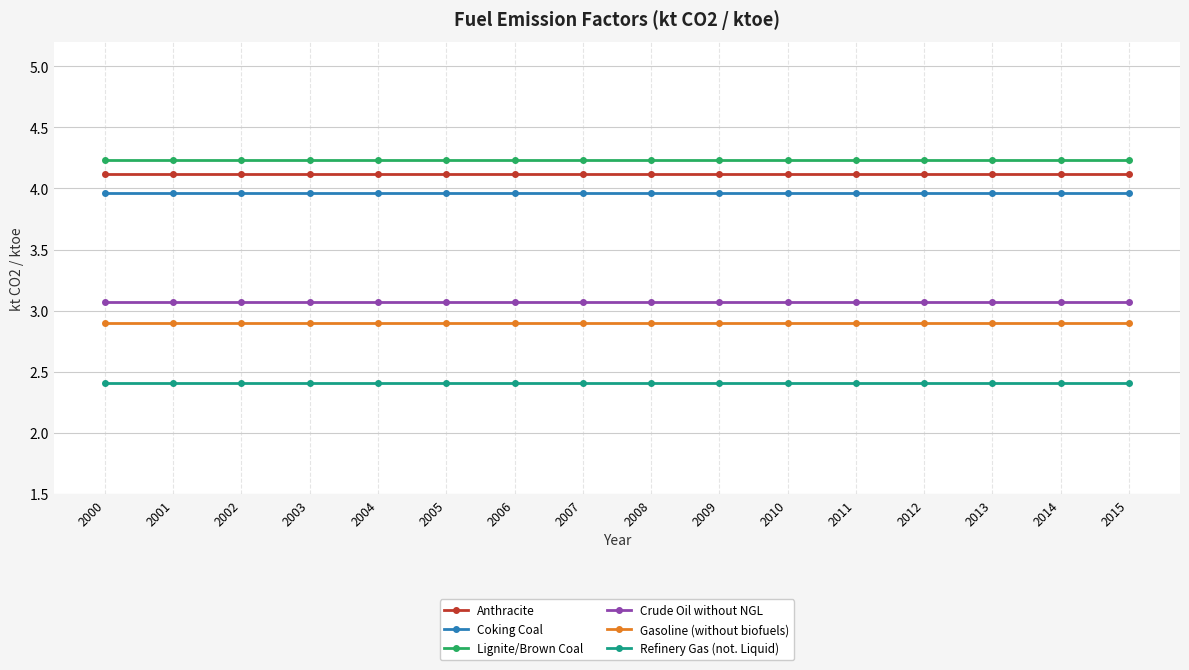

How many lines are shown in the chart?

6